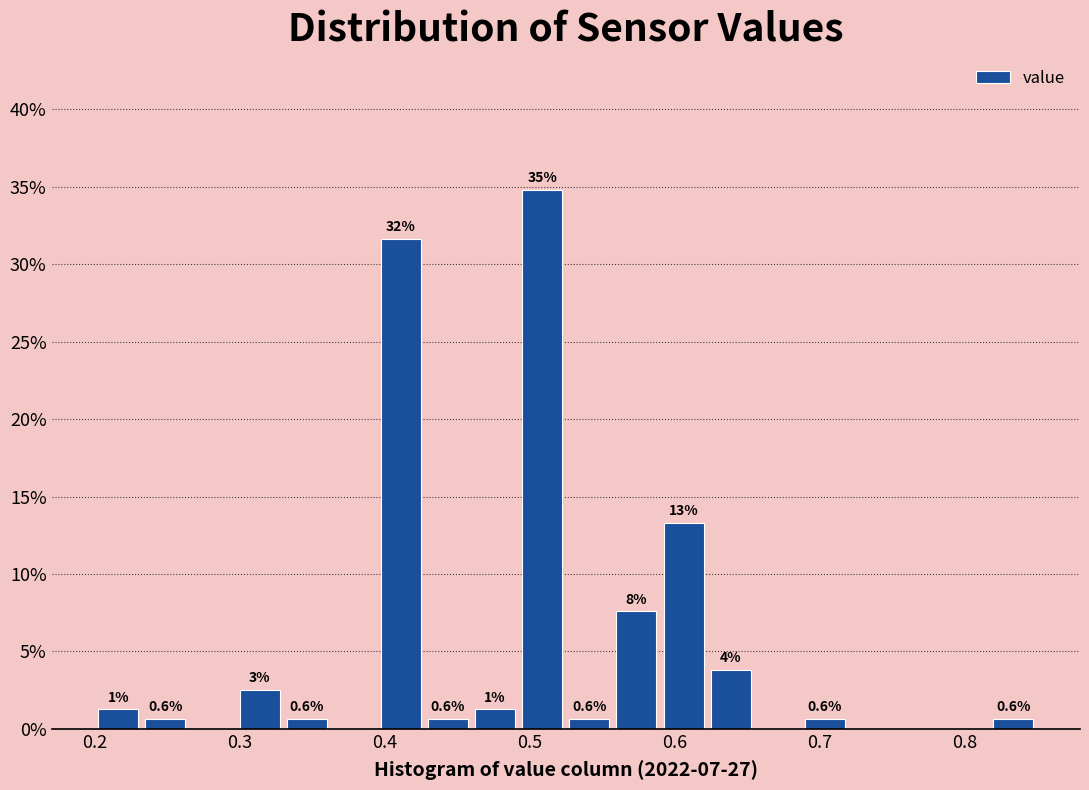

Read against the x-axis, roughly where is the centre of the tallest bar?

0.51